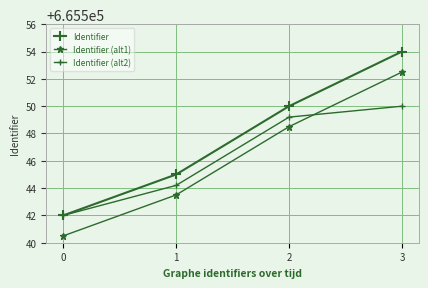

True or false: Identifier and Identifier (alt1) intersect in this chart.

False